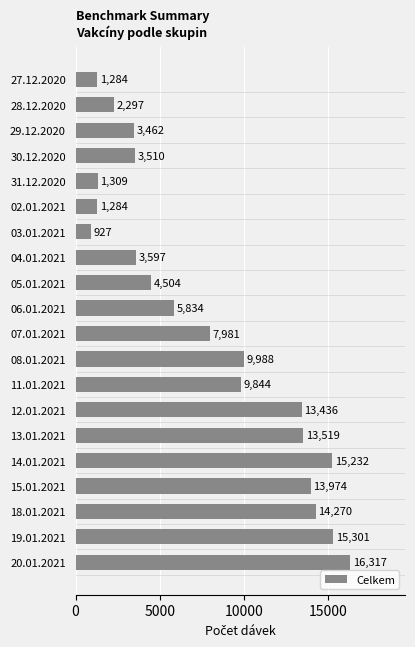

The value at 31.12.2020 is 286. True or false?

False